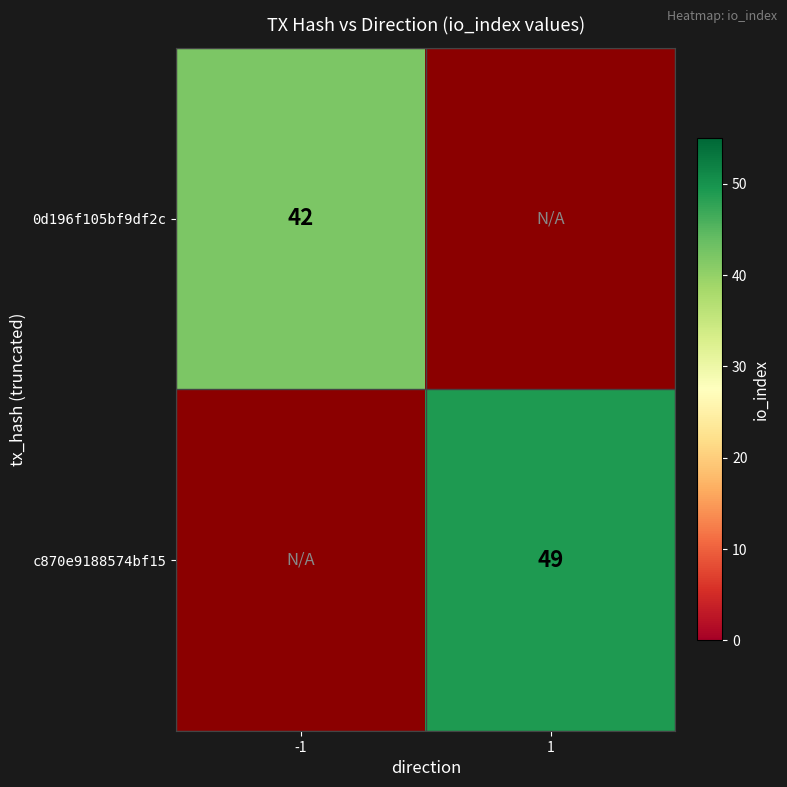

Is it true that c870e9188574bf15 equals 18 at 1?

False